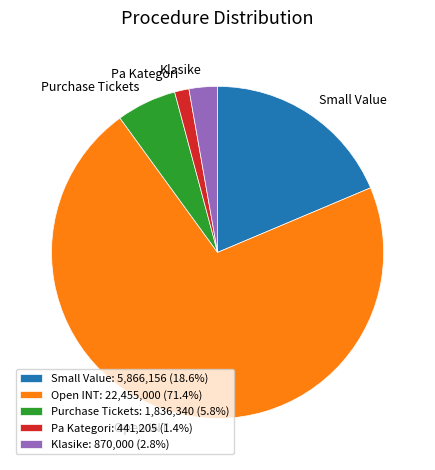

Is the sum of Klasike and Purchase Tickets greater than half?

No